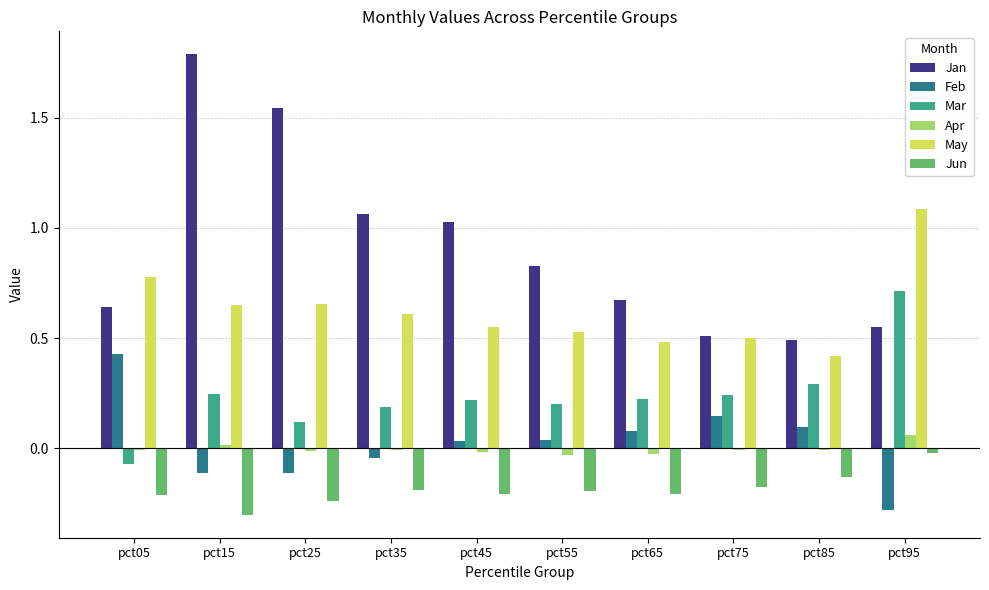

Which series has the largest total across all categories?

Jan